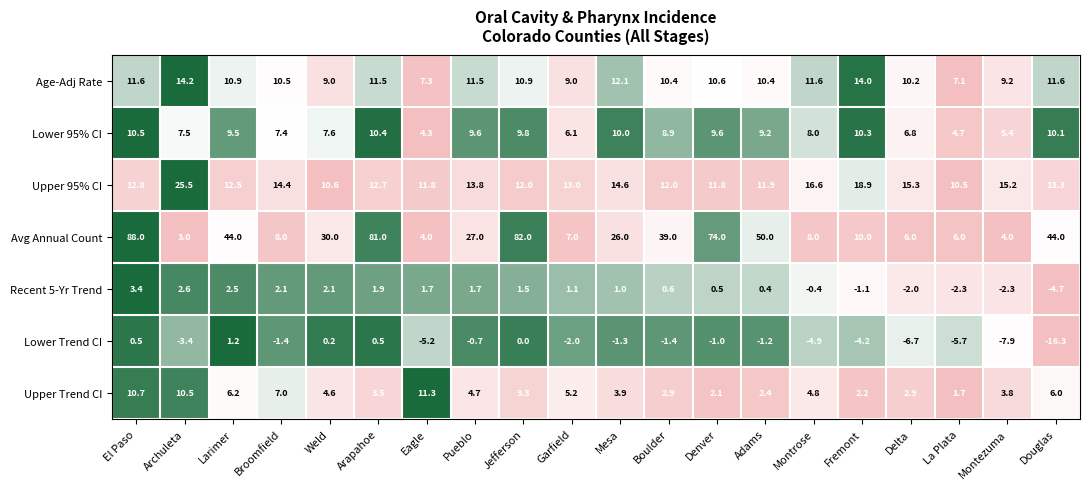

What is the difference between the maximum and minimum values in the Age-Adj Rate series?

7.1